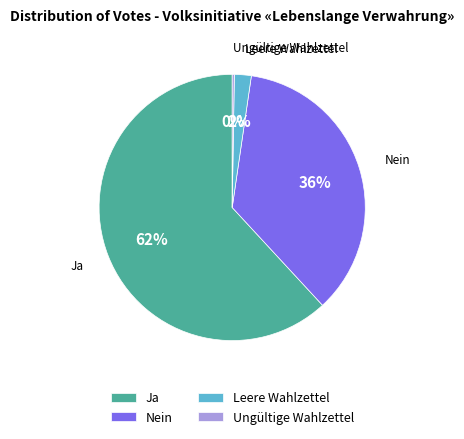

Combined, do Nein and Leere Wahlzettel account for over 50%?

No